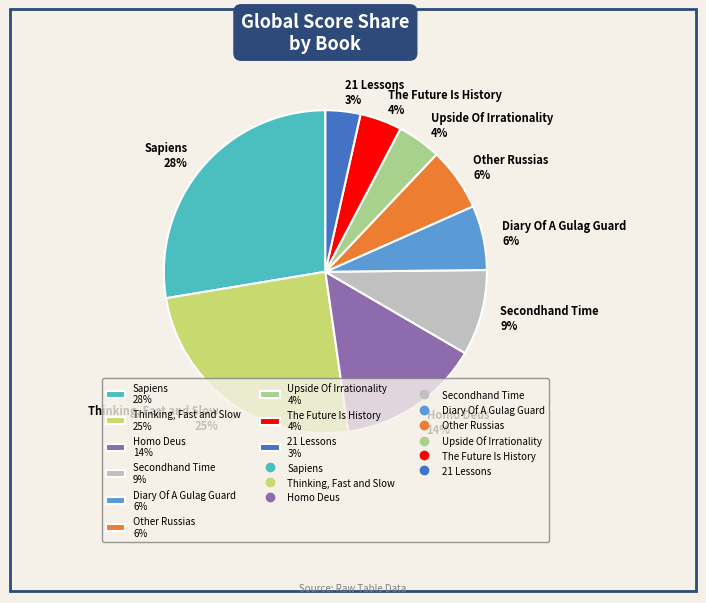

How many slices are in this pie chart?

9